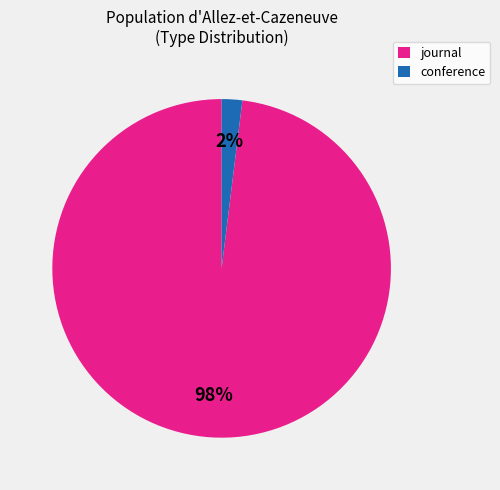

The journal slice represents 91% of the pie. True or false?

False